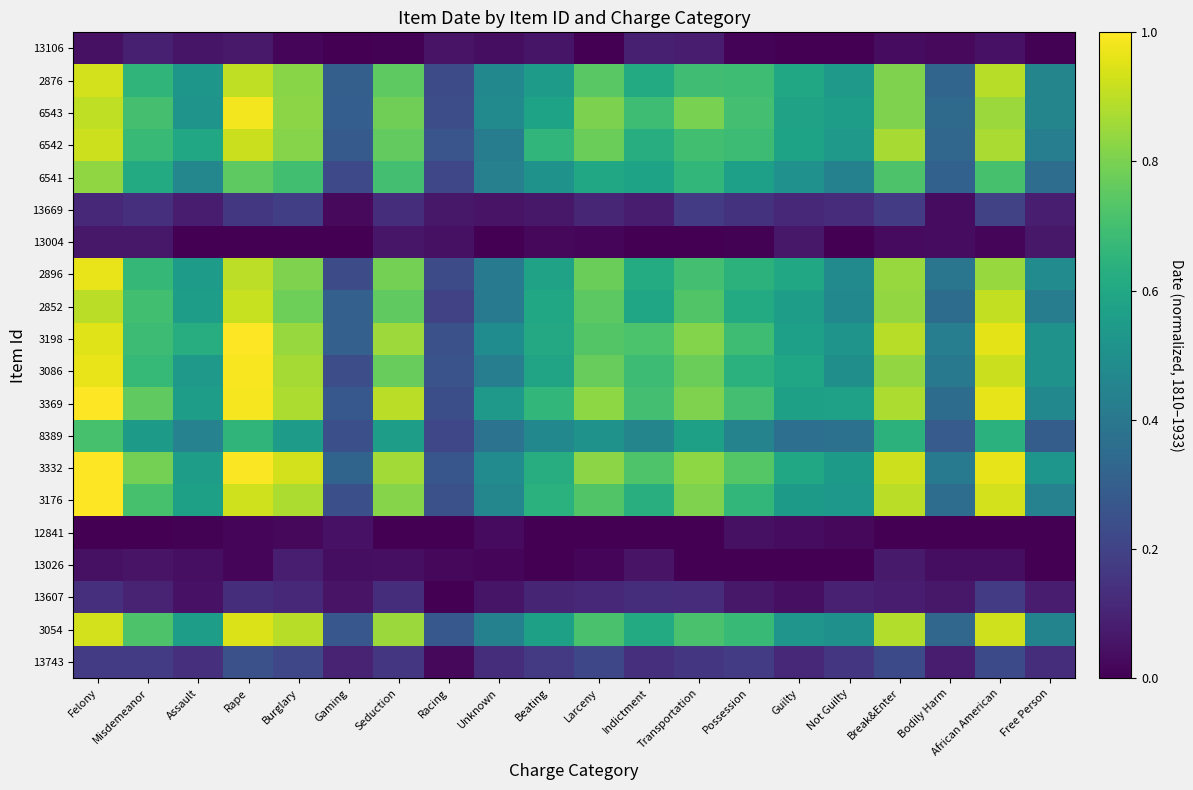

Count the number of categories in the chart.

20